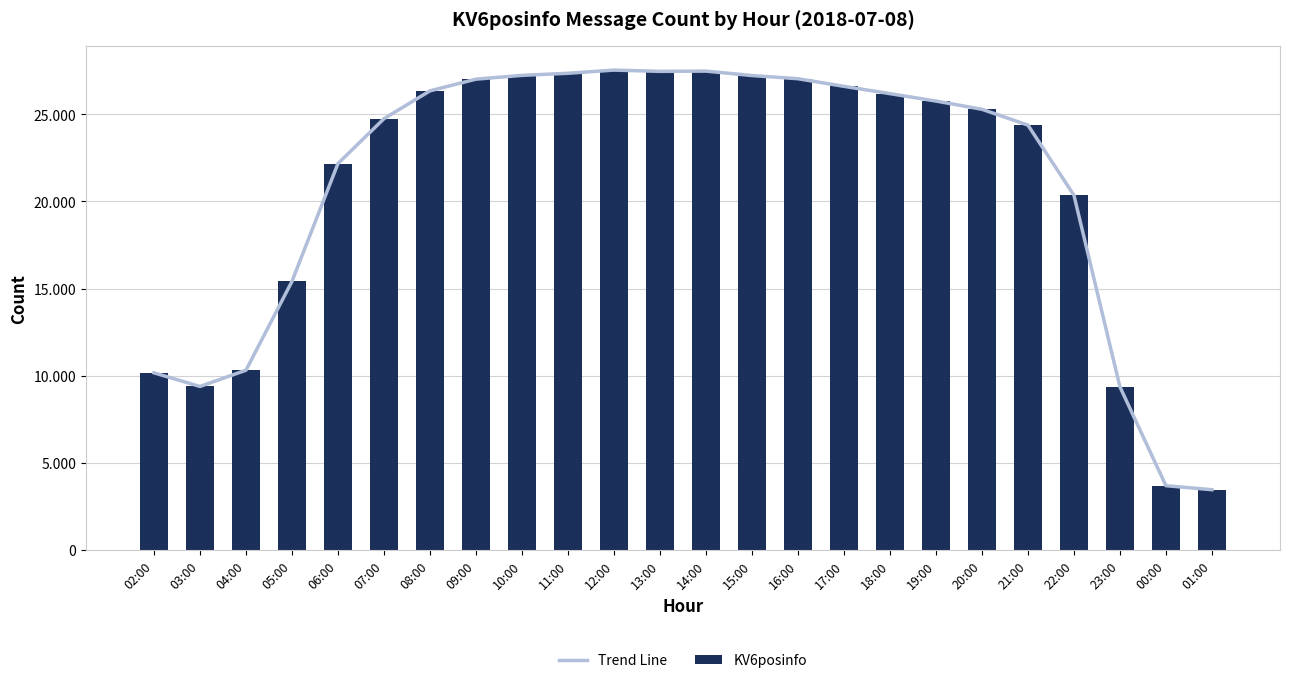

At how many categories does at least one series exceed 12035?

18